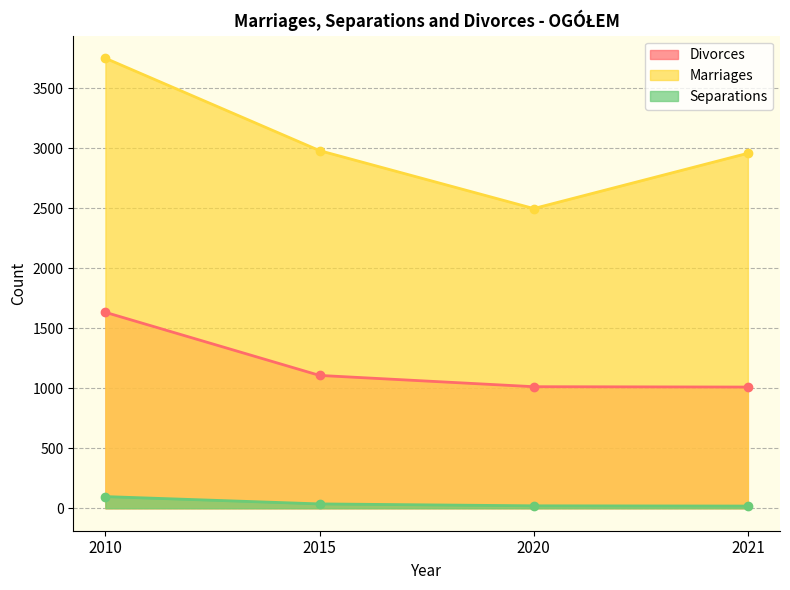

What is the difference between the maximum and second lowest values in the Divorces series?

620